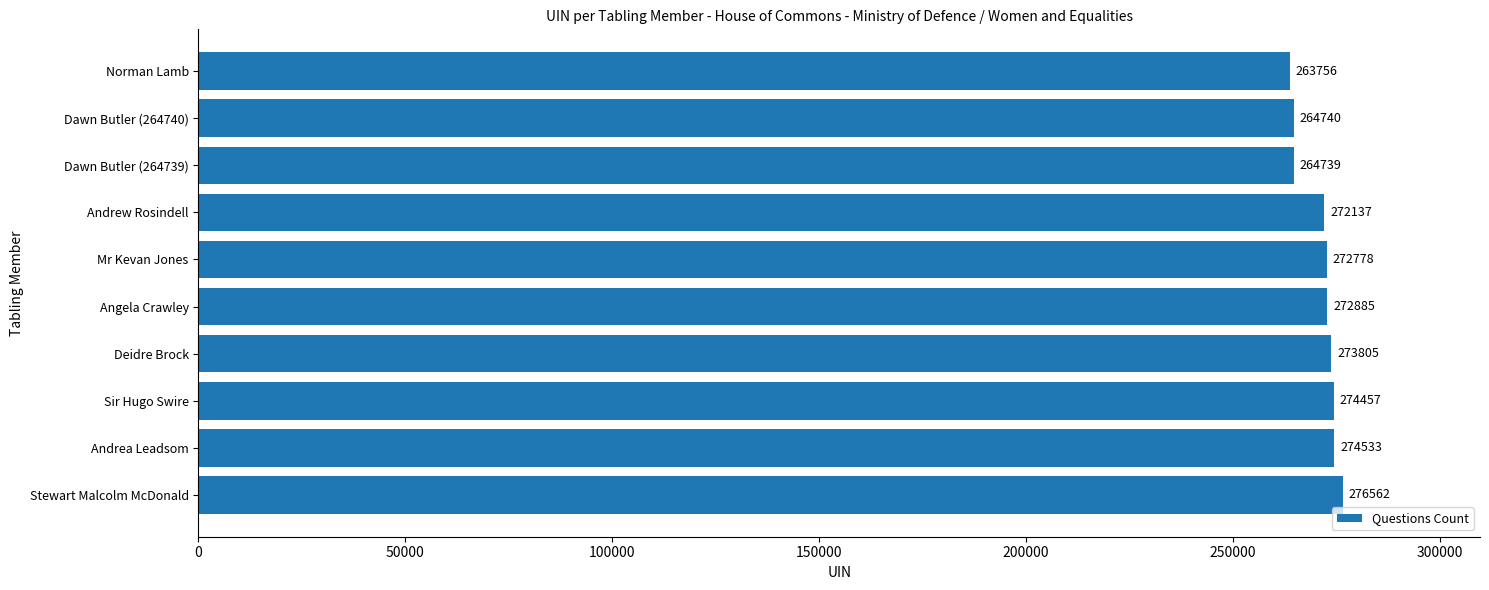

What is the change in value from Mr Kevan Jones to Norman Lamb?

-9022